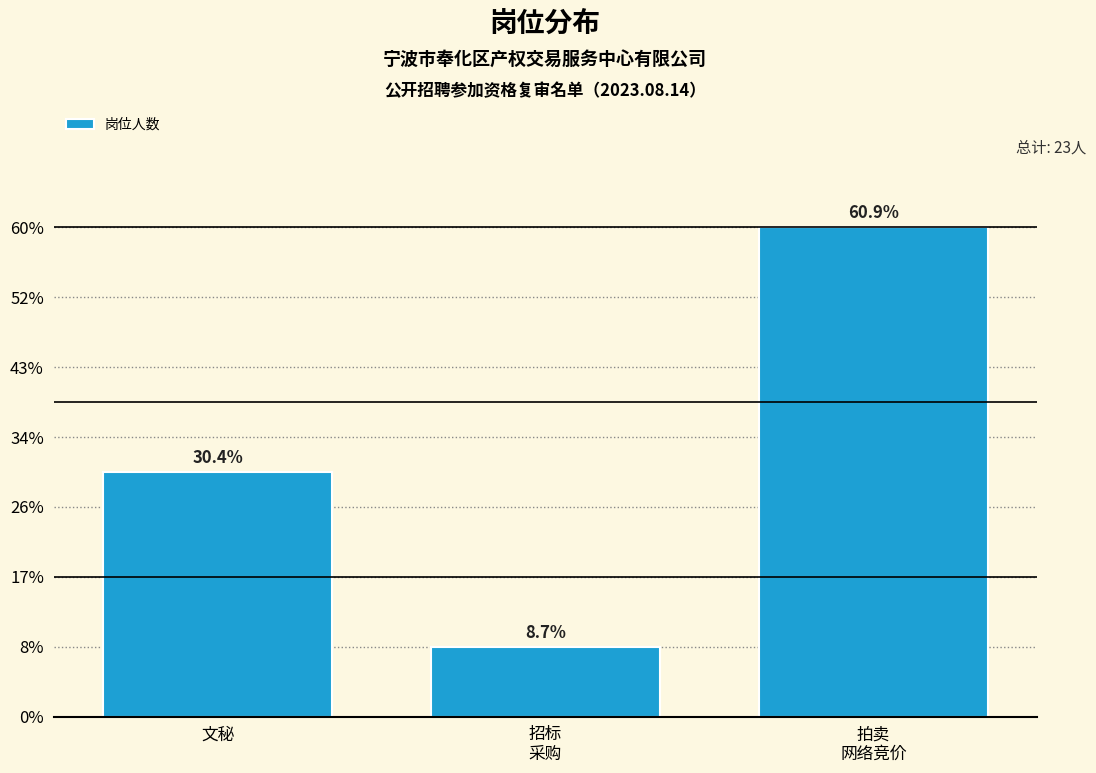

Are the bars horizontal?

No